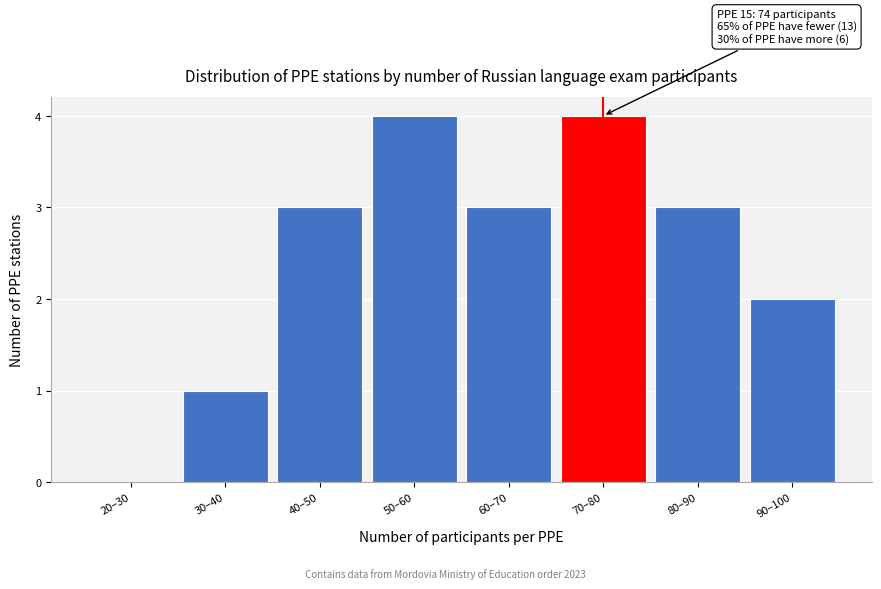

Reading left to right, extract all data points from this chart.

20–30=0	30–40=1	40–50=3	50–60=4	60–70=3	70–80=4	80–90=3	90–100=2